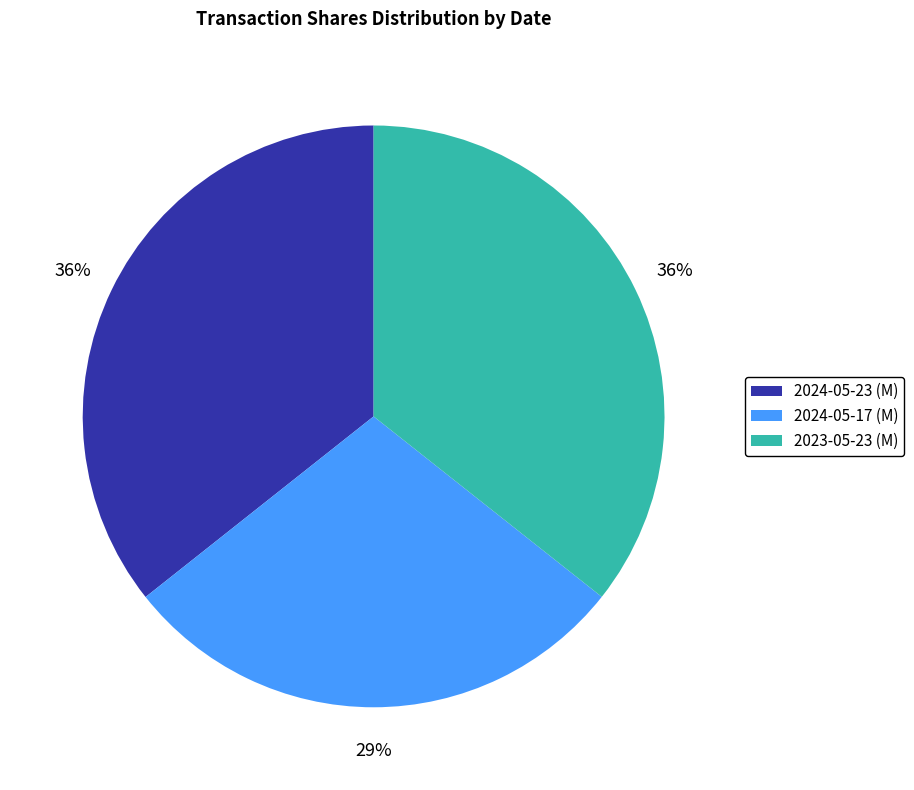

Which has a higher value, 2023-05-23 (M) or 2024-05-17 (M)?

2023-05-23 (M)